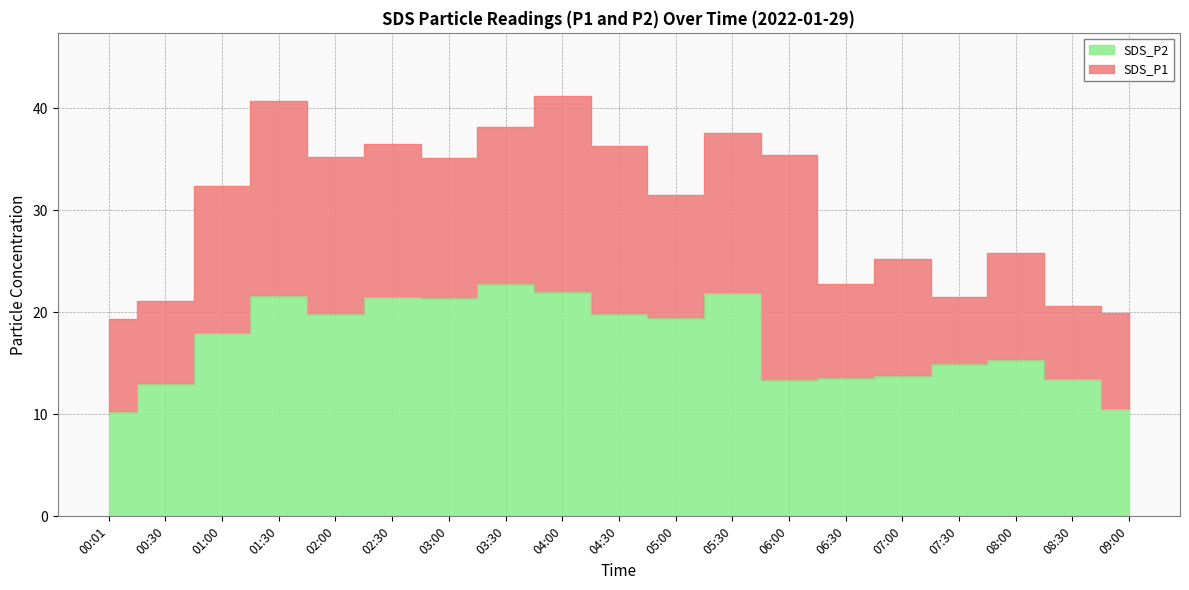

List the labels in order of SDS_P1 value, largest first.

04:00, 01:30, 03:30, 05:30, 02:30, 04:30, 06:00, 02:00, 03:00, 01:00, 05:00, 08:00, 07:00, 06:30, 07:30, 00:30, 08:30, 09:00, 00:01